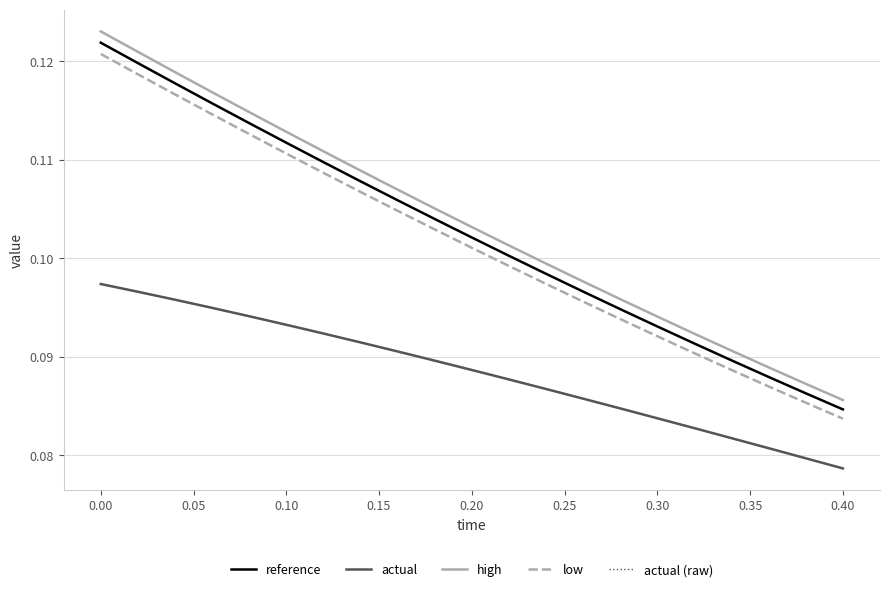

True or false: actual (raw) and reference cross at least once.

False